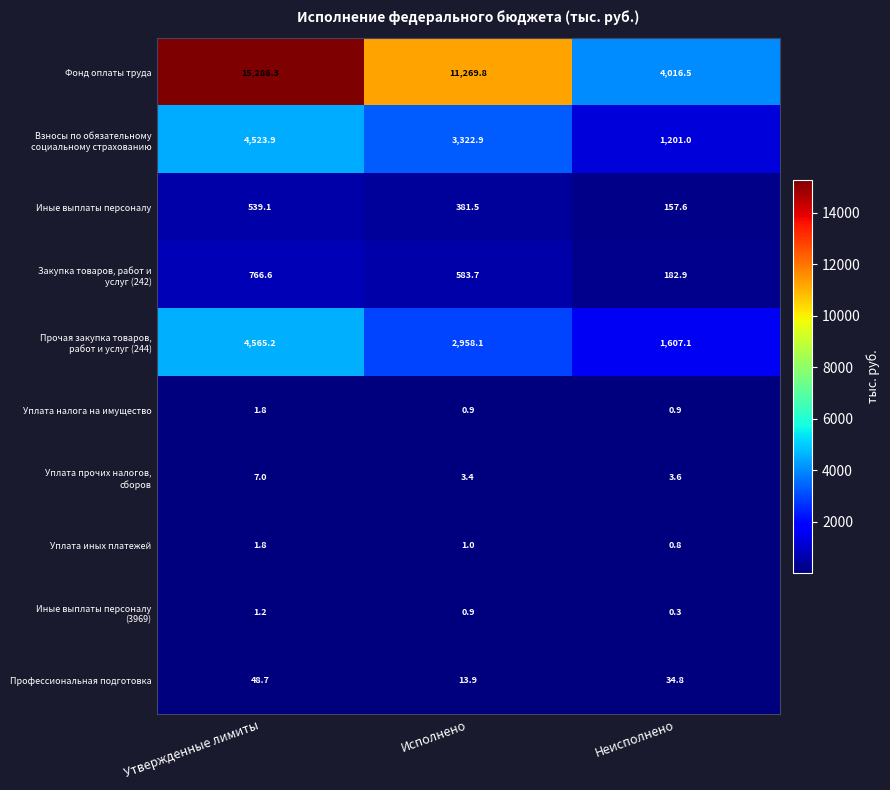

What is the difference between the Иные выплаты персоналу values at Утвержденные лимиты and Неисполнено?

381.5